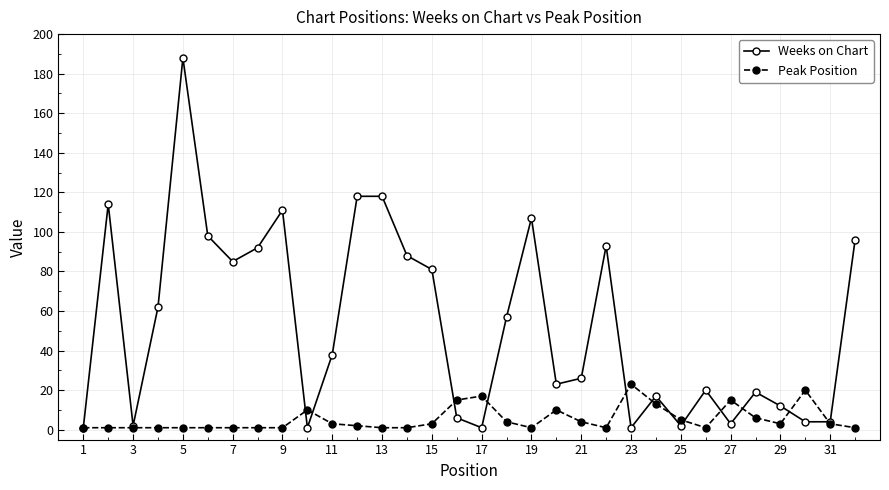

True or false: Weeks on Chart has more than 1 interior local peaks.

True